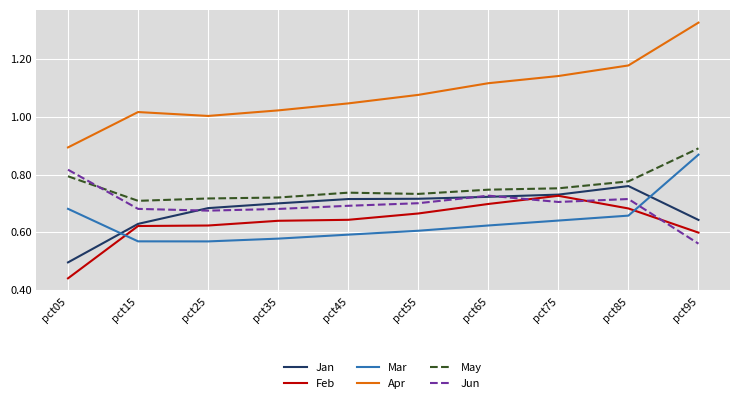

True or false: Jun has more than 0 points higher than both neighbors.

True